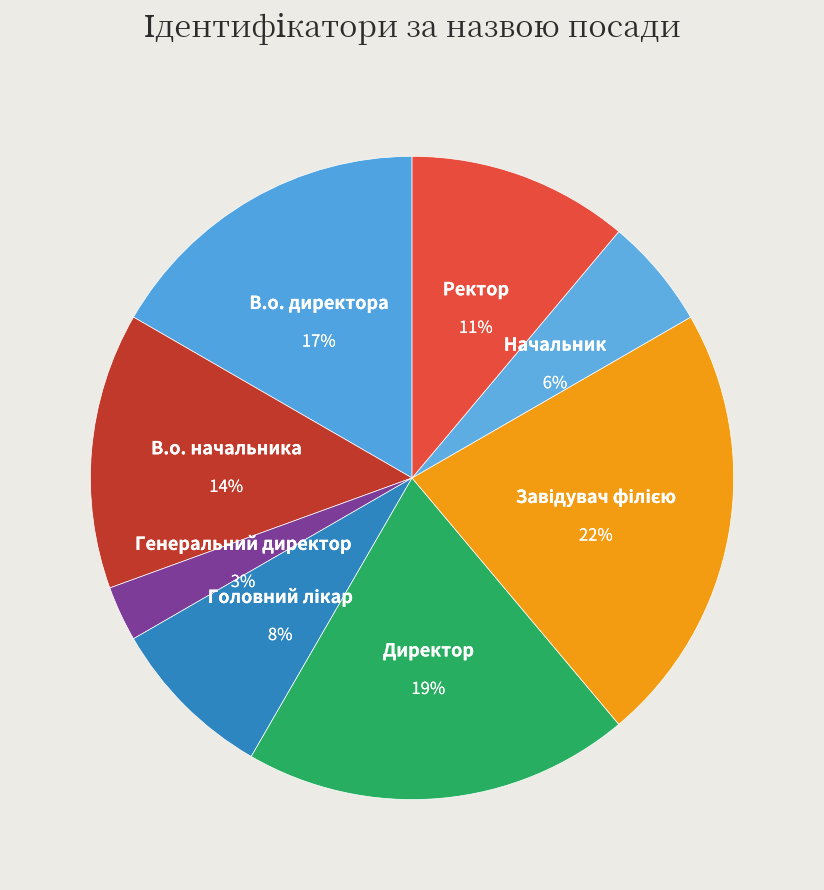

Is it true that Завідувач філією is 28% of the pie?

False